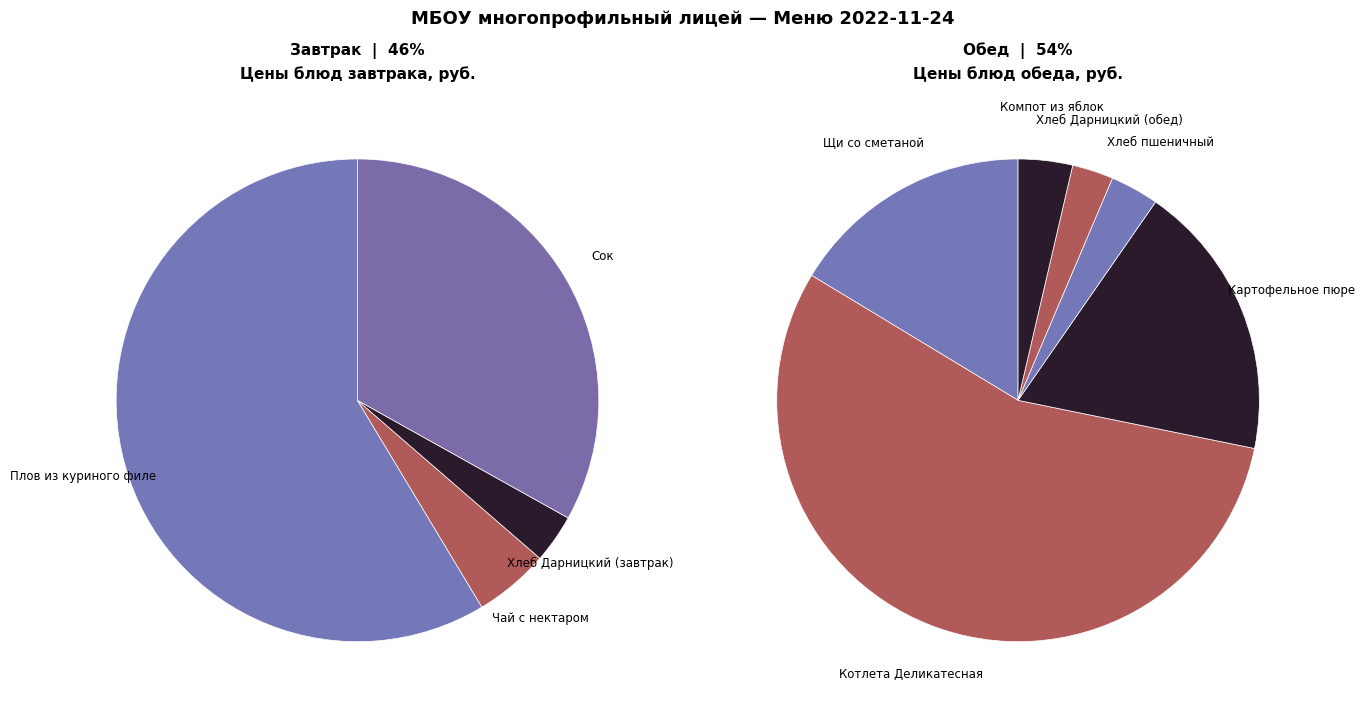

What is the change in value from Чай с нектаром to Хлеб Дарницкий (завтрак)?

-1.3